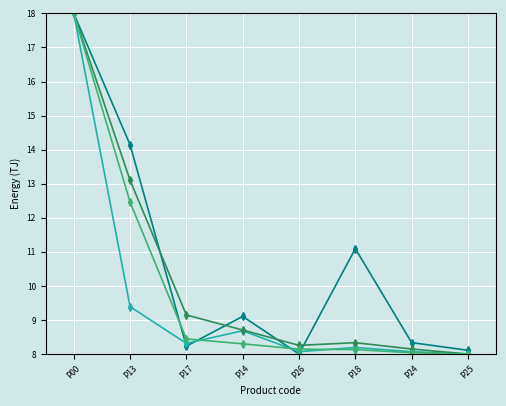

At which category is the sum across all series the highest?

P00